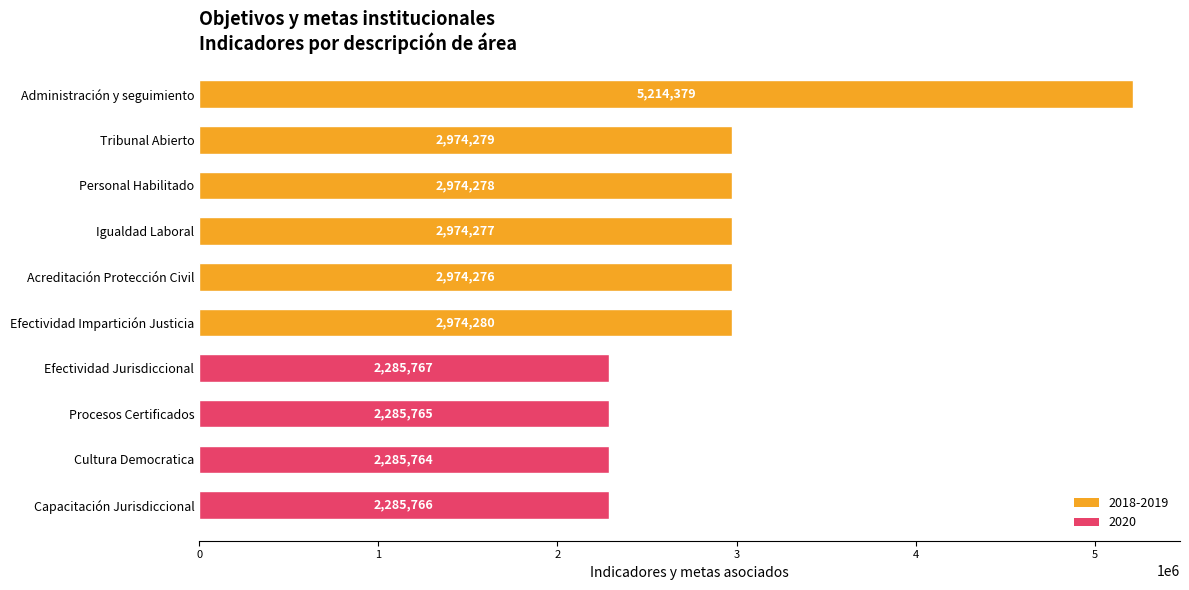

How many bars are there in total?

10